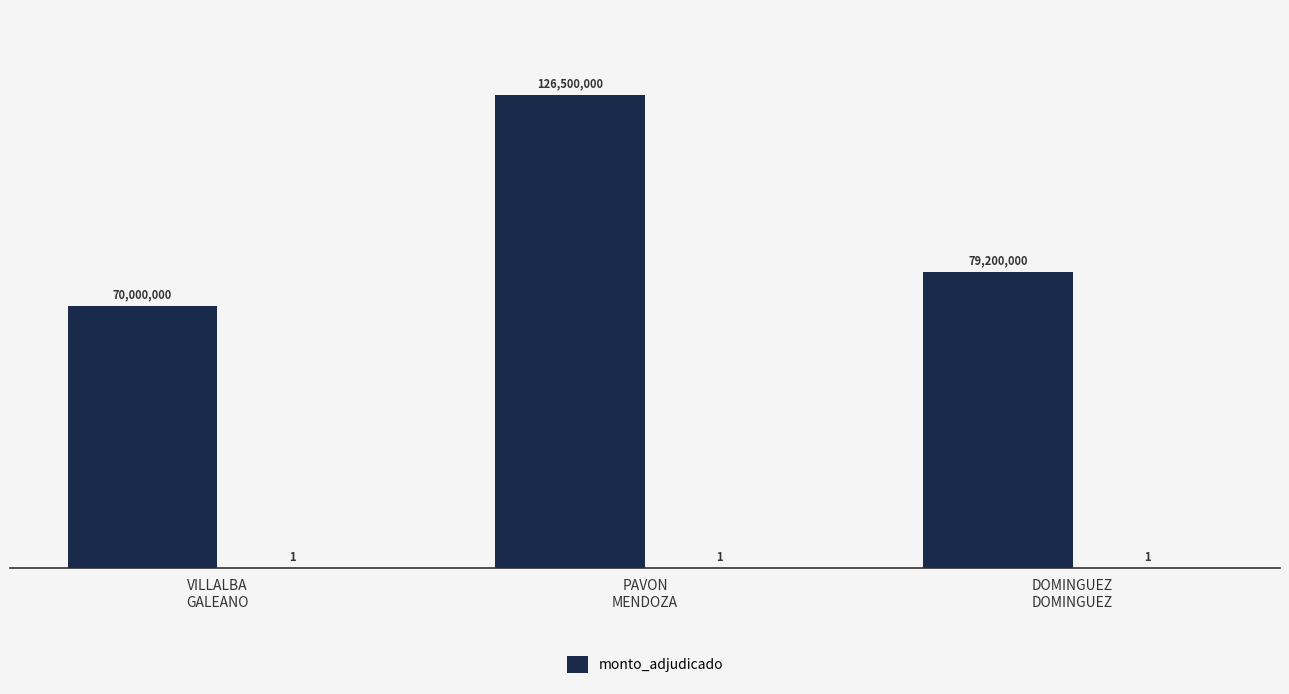

What is the value of the 1st bar from the left?

70000000